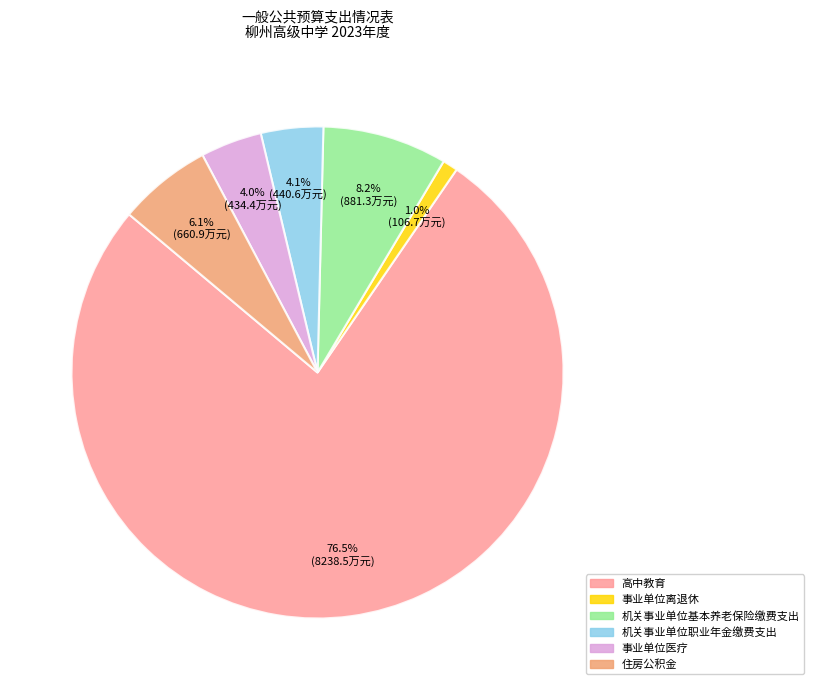

What is the ratio of the value at 高中教育 to the value at 住房公积金?

12.5